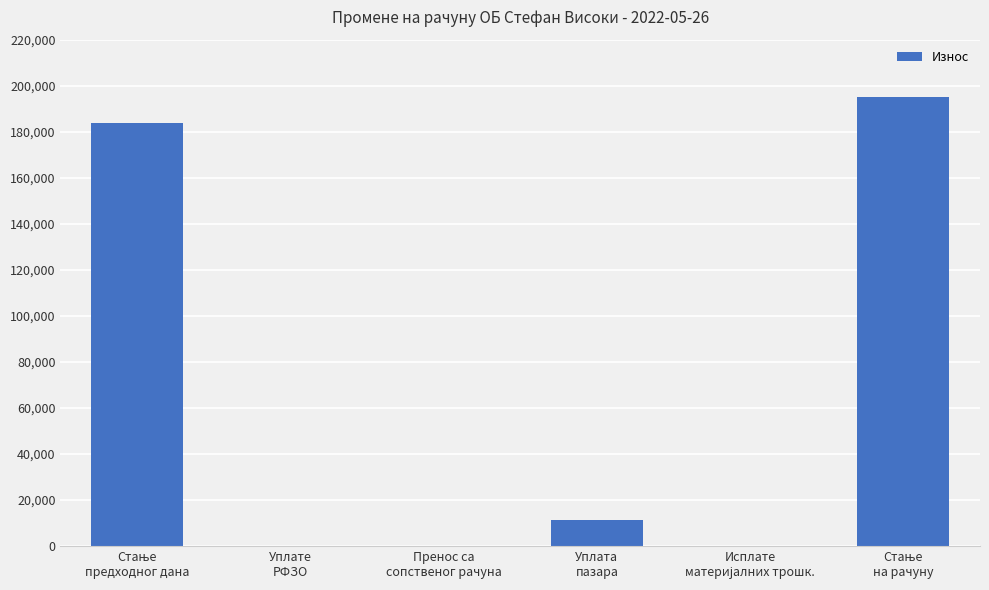

How many data points does each series have?

6